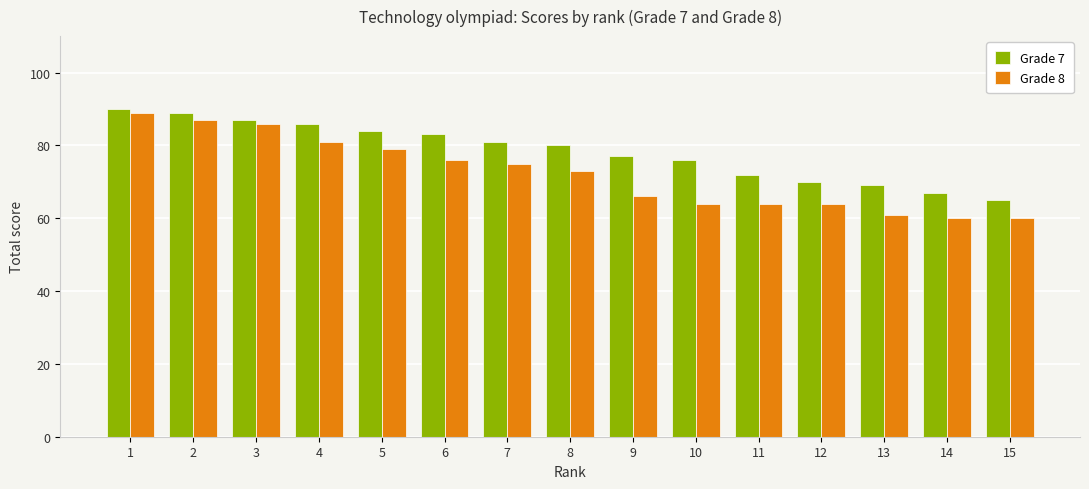

List the series in order of their overall mean, highest first.

Grade 7, Grade 8